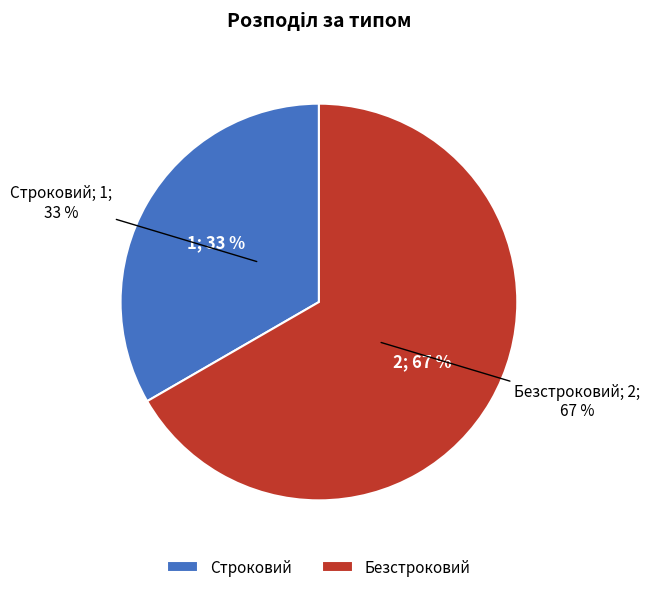

Which slice is the largest?

Безстроковий